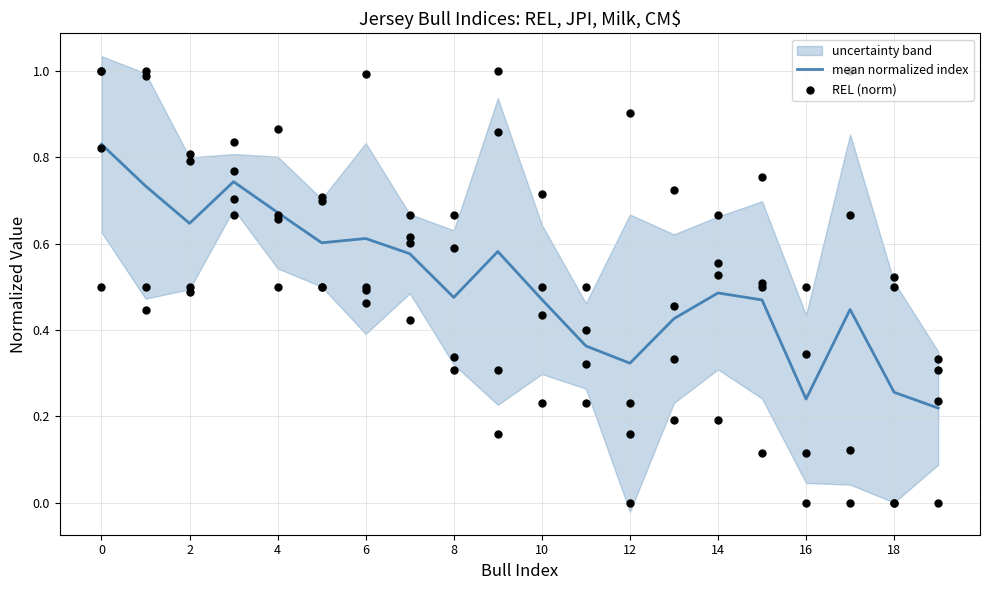

Which series has the largest total across all categories?

REL (norm)